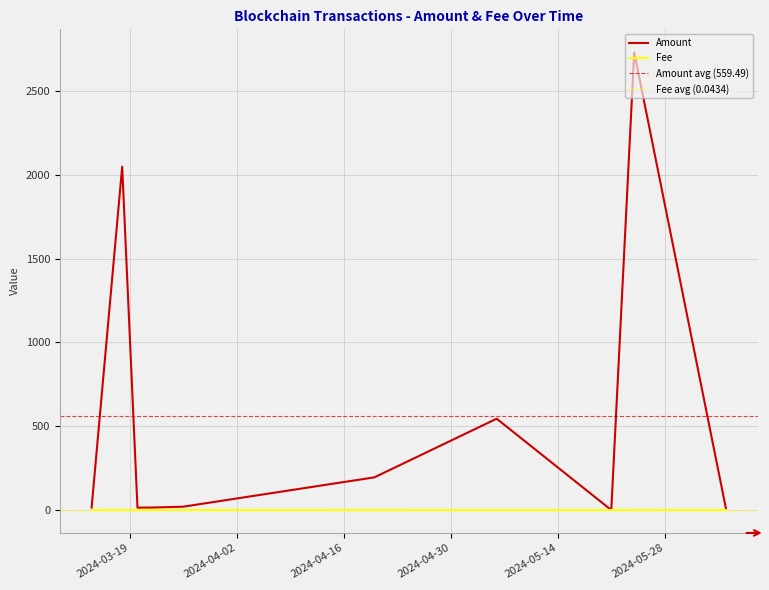

At how many categories does at least one series exceed 72?

4